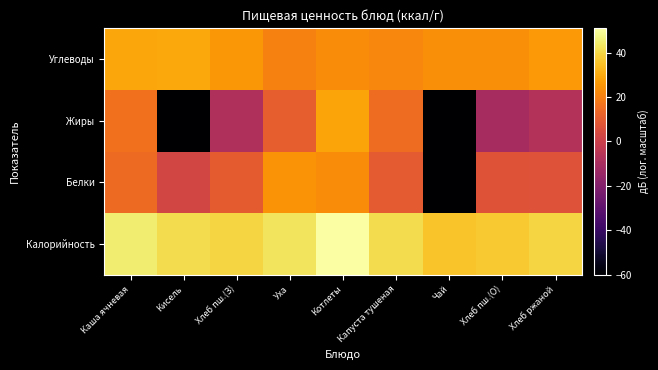

Reading left to right, extract all data points from this chart.

Калорийность: Каша ячневая=45.1	Кисель=41.3	Хлеб пш.(З)=39.4	Уха=42.8	Котлеты=50.9	Капуста тушеная=41.3	Чай=35.6	Хлеб пш.(О)=36.9	Хлеб ржаной=39.3
Белки: Каша ячневая=14.2	Кисель=2.7	Хлеб пш.(З)=10.0	Уха=24.8	Котлеты=22.8	Капуста тушеная=9.7	Чай=-60.0	Хлеб пш.(О)=7.5	Хлеб ржаной=7.0
Жиры: Каша ячневая=16.0	Кисель=-60.0	Хлеб пш.(З)=-8.0	Уха=10.7	Котлеты=28.5	Капуста тушеная=14.8	Чай=-60.0	Хлеб пш.(О)=-10.5	Хлеб ржаной=-7.1
Углеводы: Каша ячневая=29.0	Кисель=29.3	Хлеб пш.(З)=25.7	Уха=20.5	Котлеты=22.9	Капуста тушеная=21.4	Чай=23.5	Хлеб пш.(О)=23.2	Хлеб ржаной=25.9